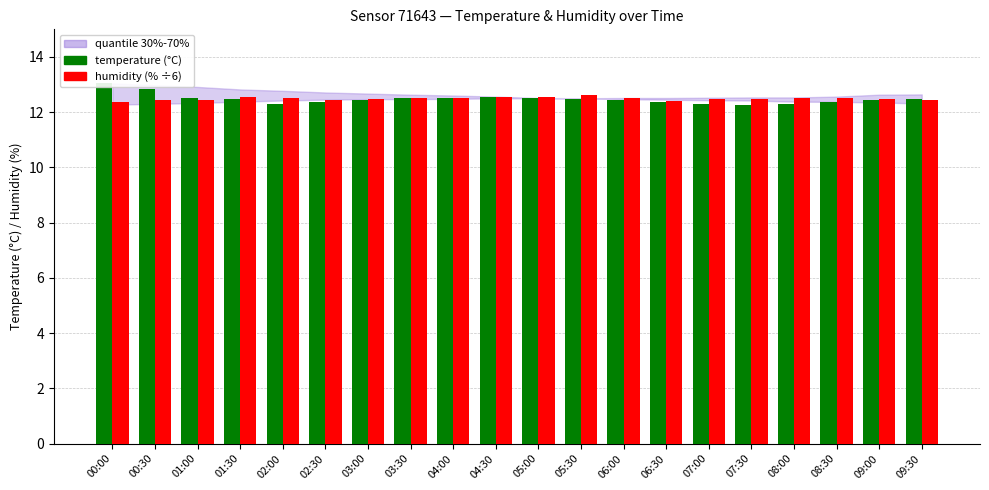

The value of humidity (% ÷6) at 07:30 is 5.3. True or false?

False